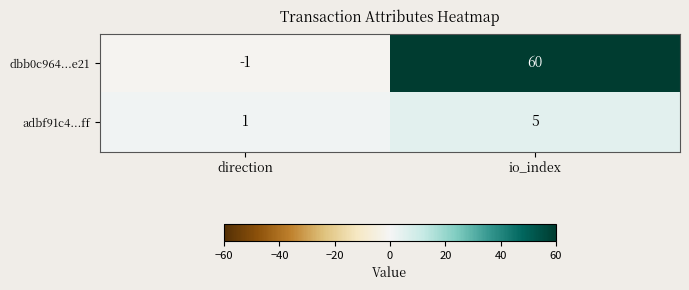

Count the number of data series in this chart.

2